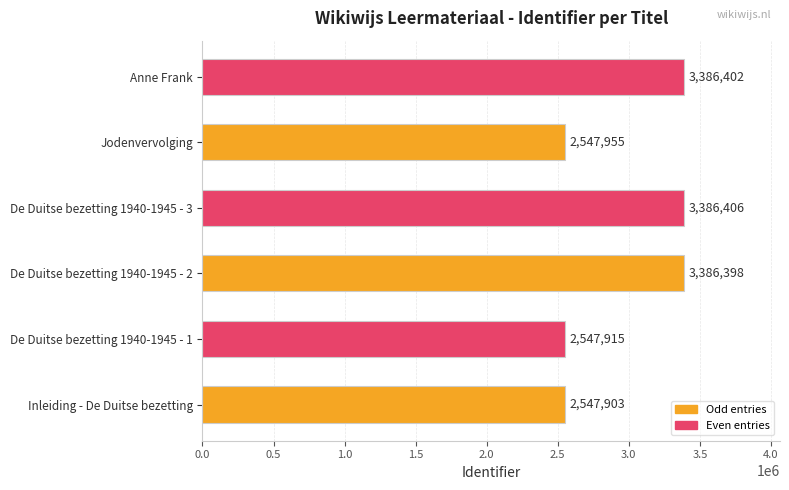

What is the difference between the second highest and second lowest values?

838487